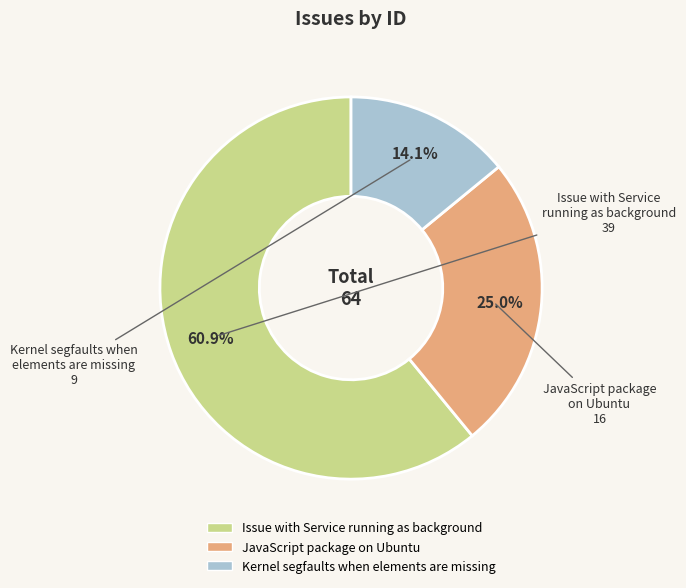

Which category has the biggest portion of the pie?

Issue with Service running as background